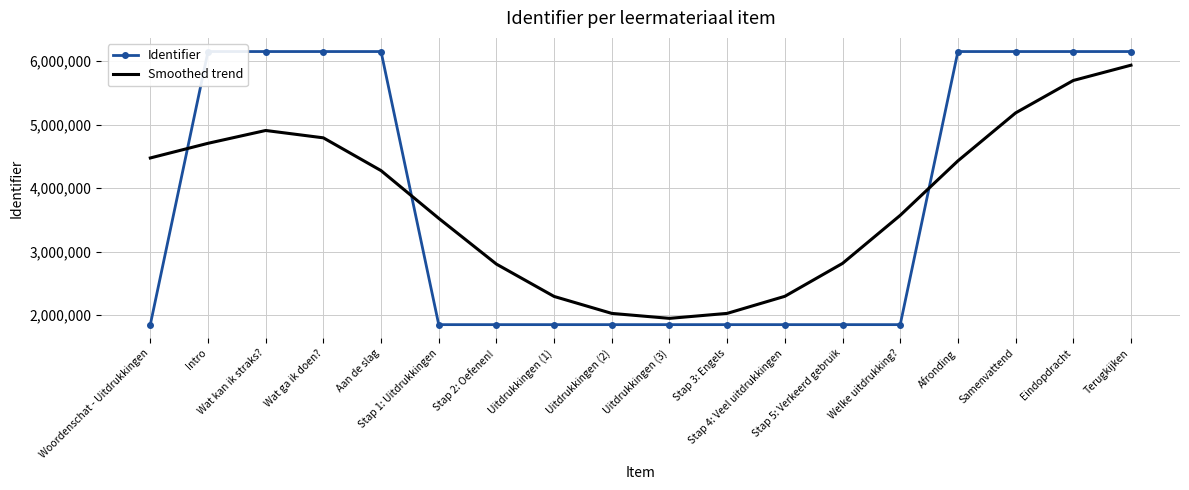

How many intersections are there between Smoothed trend and Identifier?

3